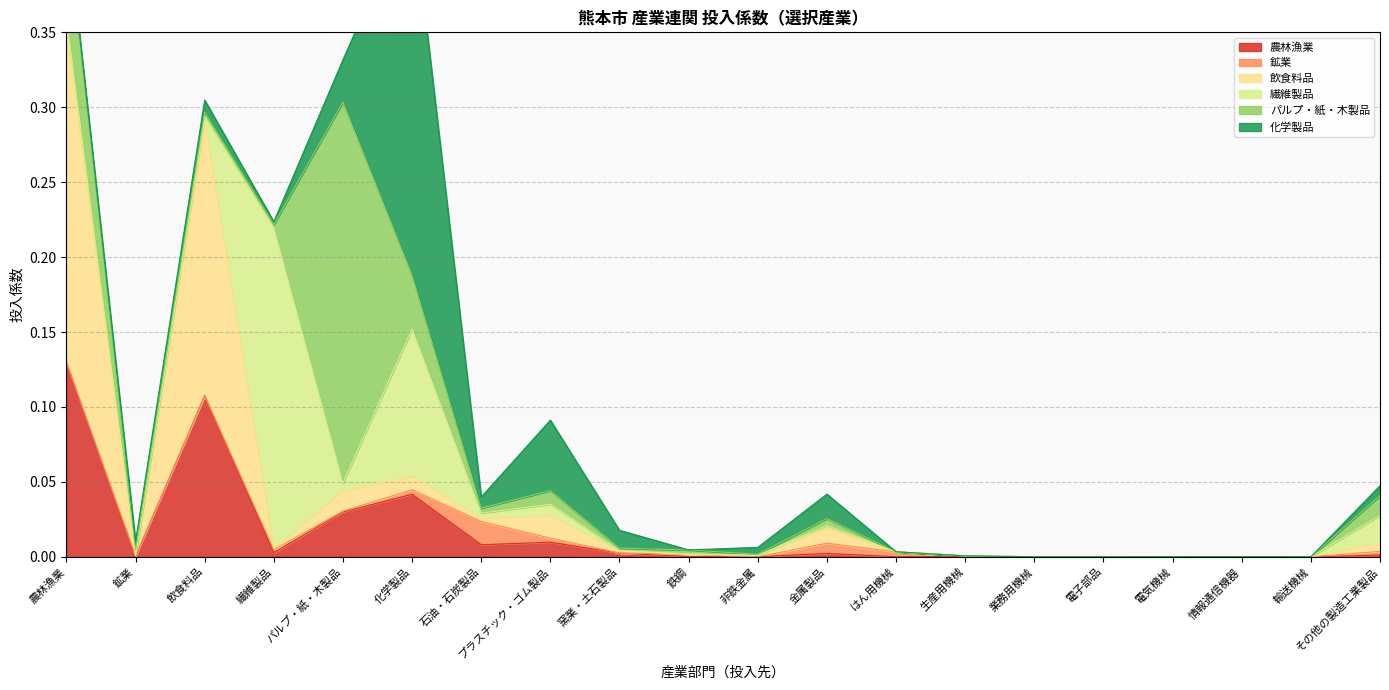

True or false: 農林漁業 and 鉱業 intersect in this chart.

True